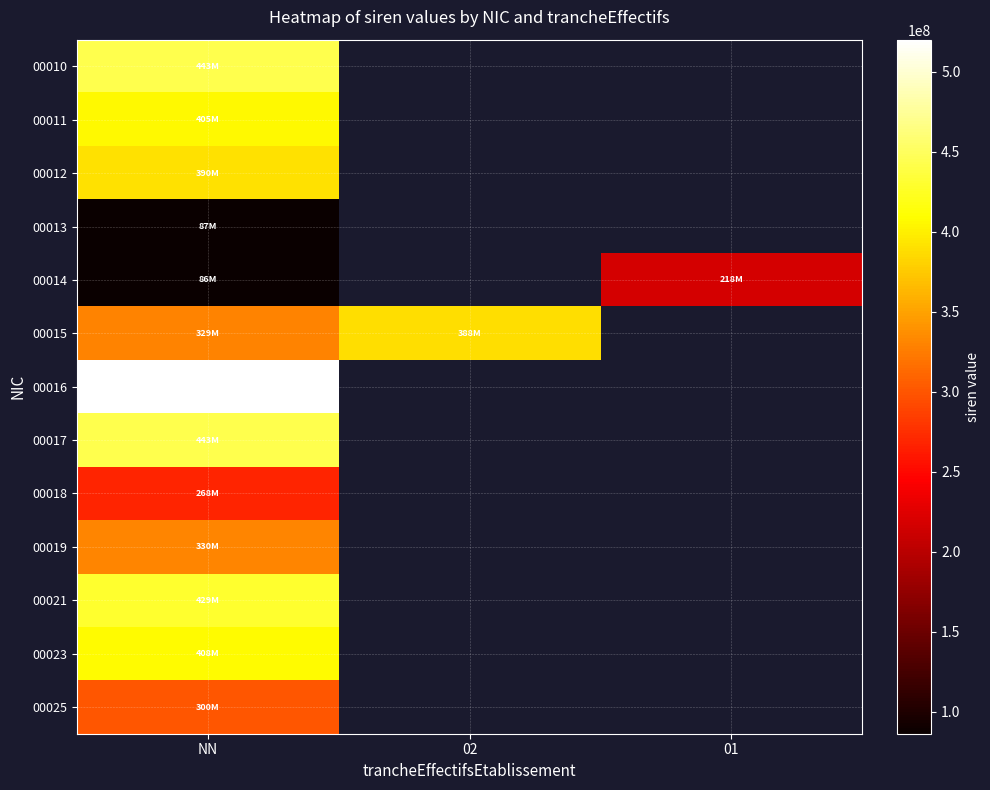

What is the difference between the highest and lowest values at NN?

433978101.0